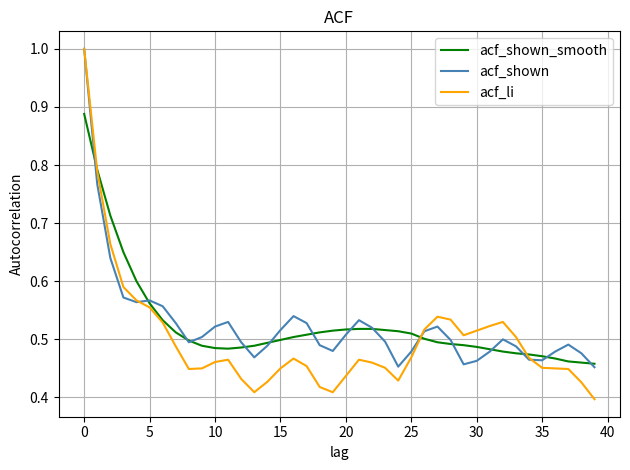

What is the highest value of the acf_shown series?

1.0